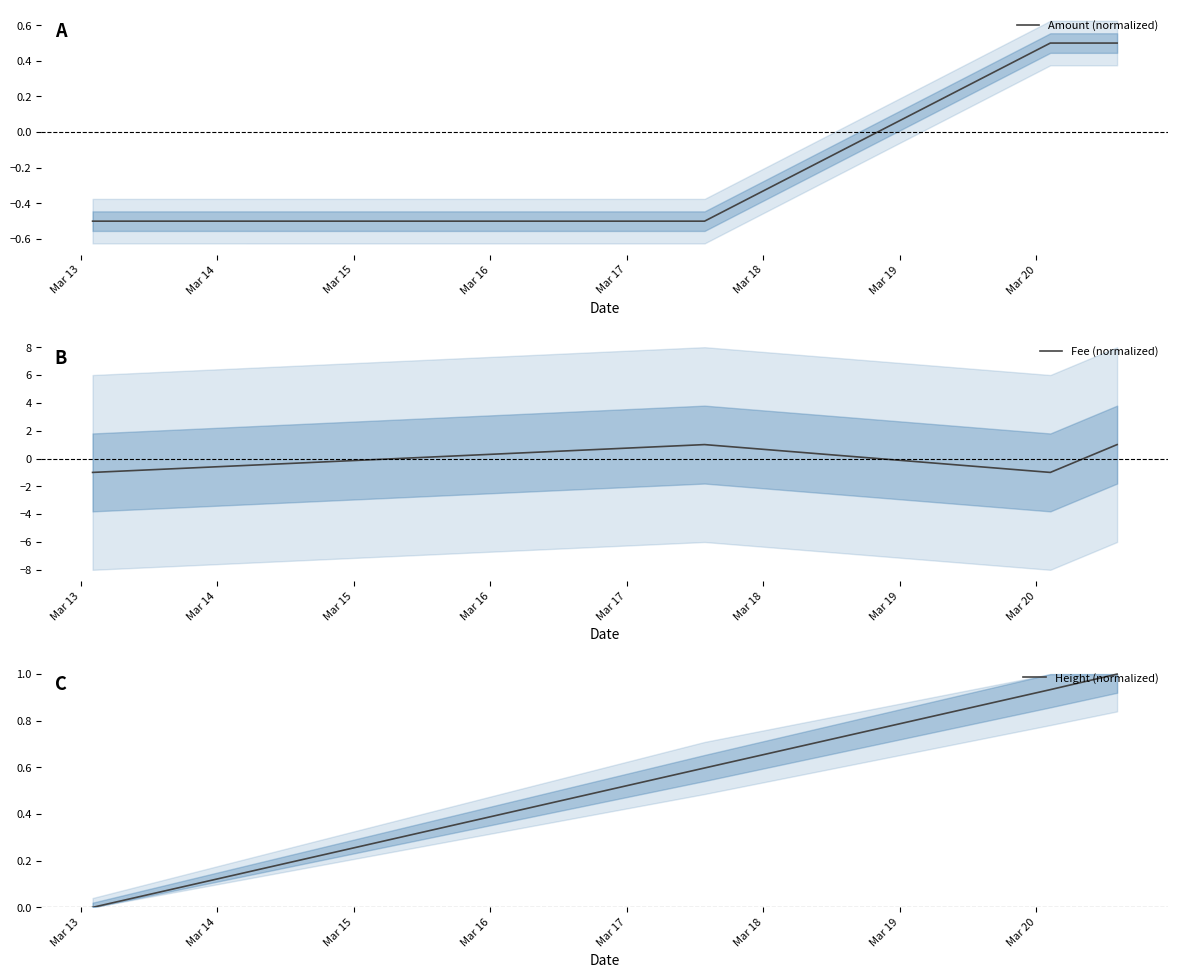

What is the minimum value for Amount (normalized)?

-0.5